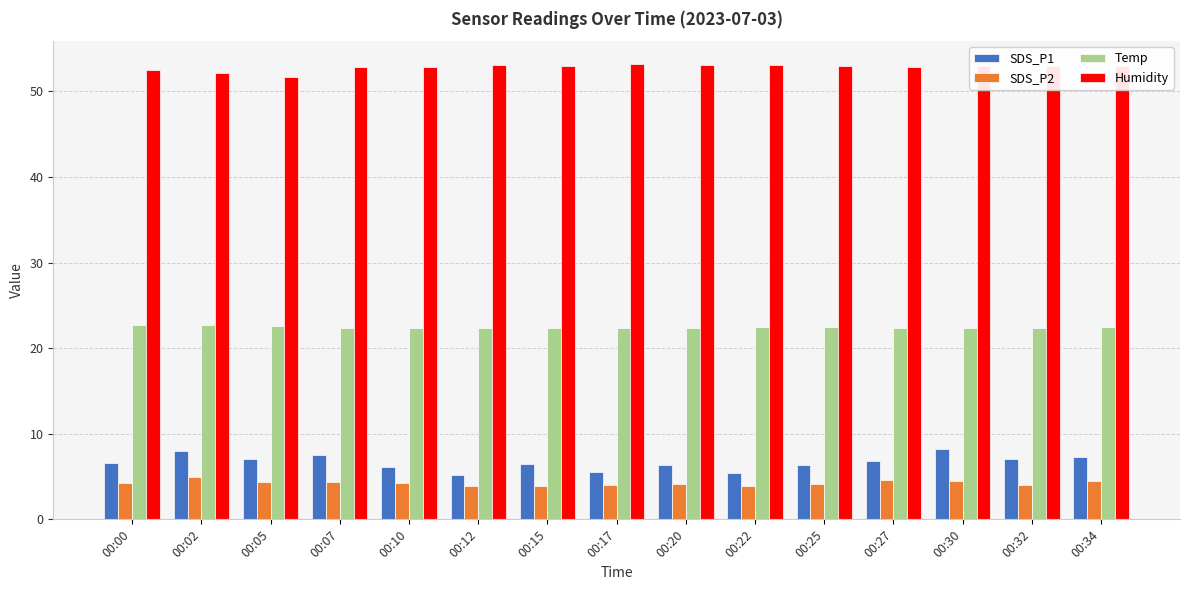

Read the SDS_P2 value at 00:12.

3.9